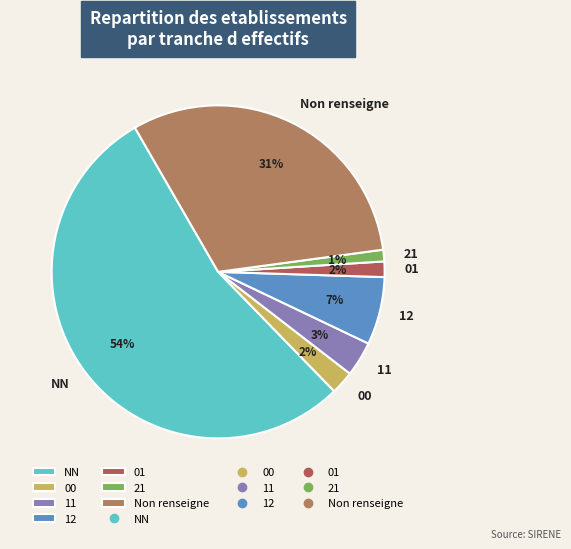

Count the number of slices in the pie.

7